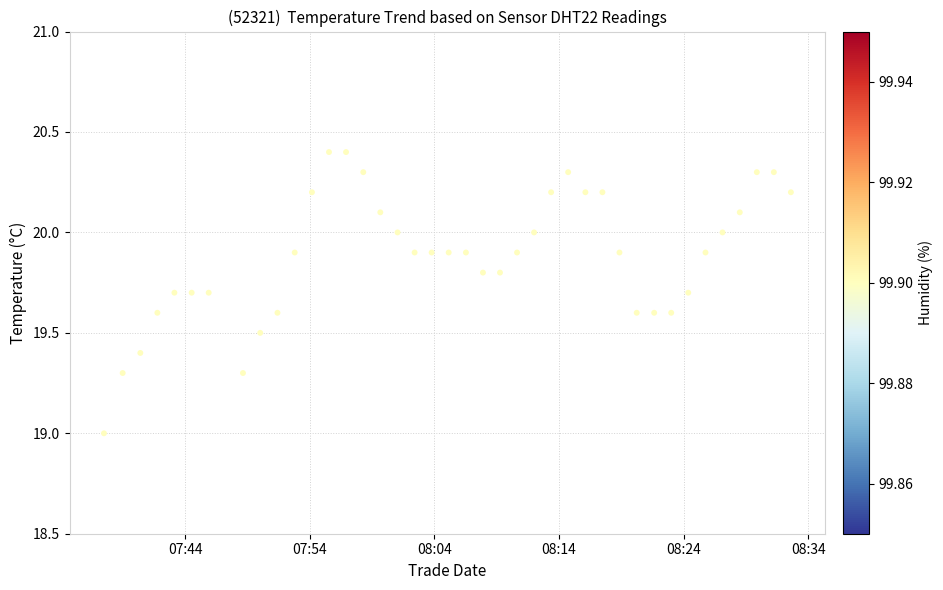

What is the range of Y values (max minus min)?

1.4